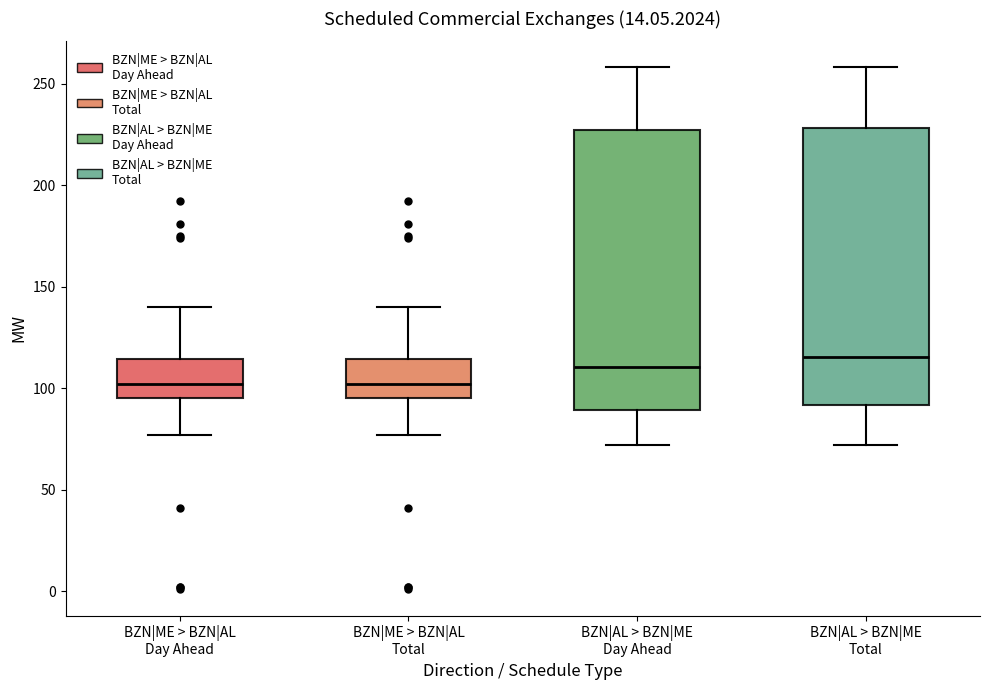

Reading left to right, transcribe this box plot: for each box, give where its median line is, the range the box spans, and where its two whiskers end, as read against the y-axis. The values are not printed on the chart, so give them approximately, as read against the axis.

BZN|ME > BZN|AL Day Ahead: median 100, box 95 to 115, whiskers 75 to 140
BZN|ME > BZN|AL Total: median 100, box 95 to 115, whiskers 75 to 140
BZN|AL > BZN|ME Day Ahead: median 110, box 90 to 225, whiskers 70 to 260
BZN|AL > BZN|ME Total: median 115, box 90 to 230, whiskers 70 to 260